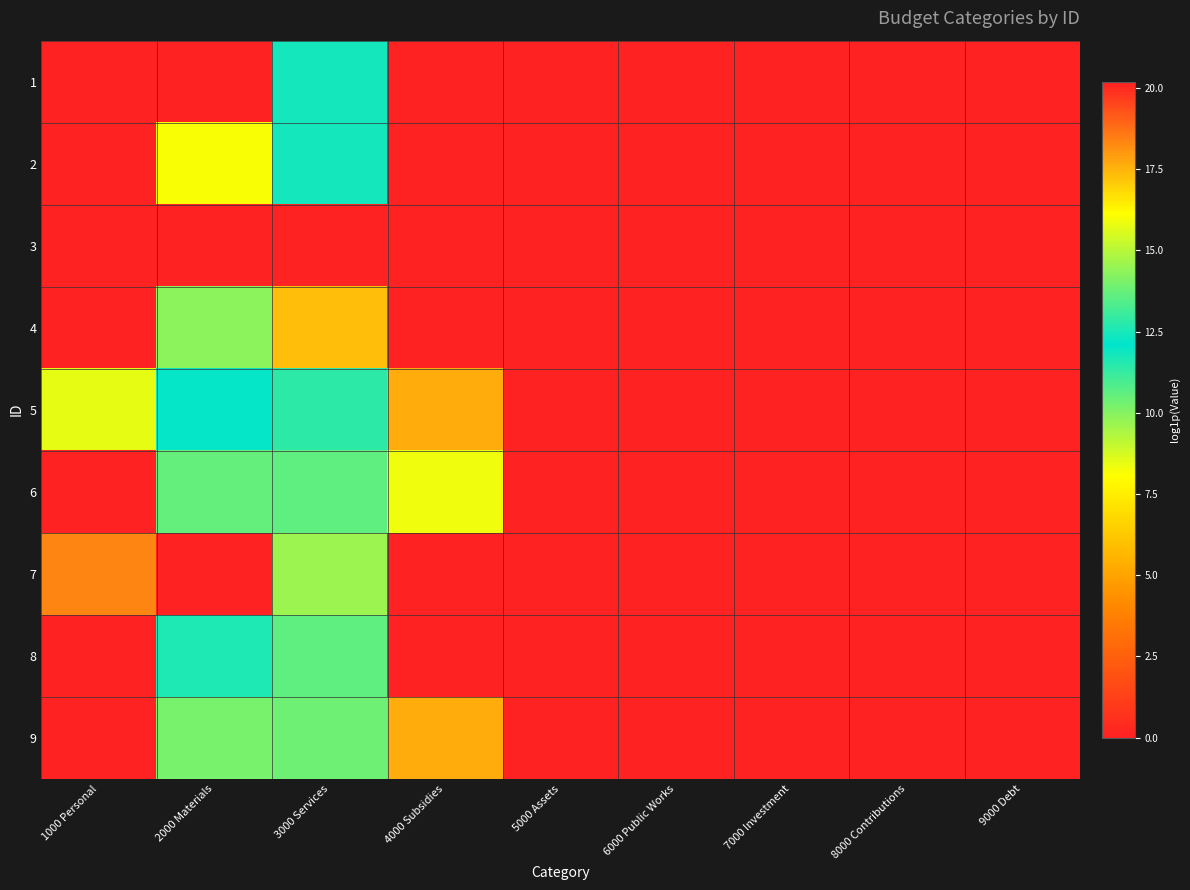

How many series are shown in this chart?

9